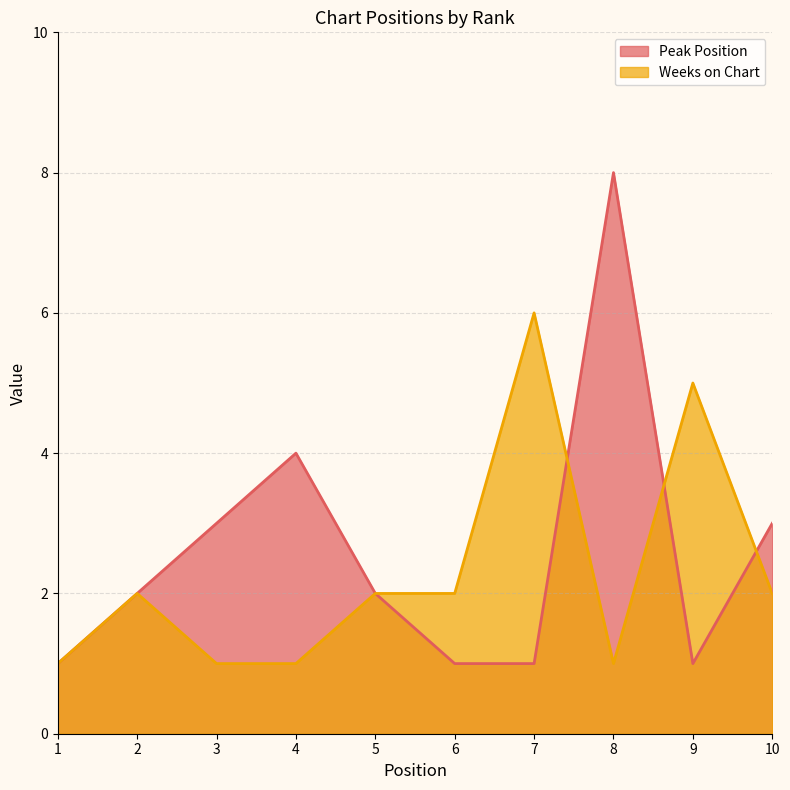

Reading left to right, what are all the values shown in this chart?

Peak Position: 1=1	2=2	3=3	4=4	5=2	6=1	7=1	8=8	9=1	10=3
Weeks on Chart: 1=1	2=2	3=1	4=1	5=2	6=2	7=6	8=1	9=5	10=2